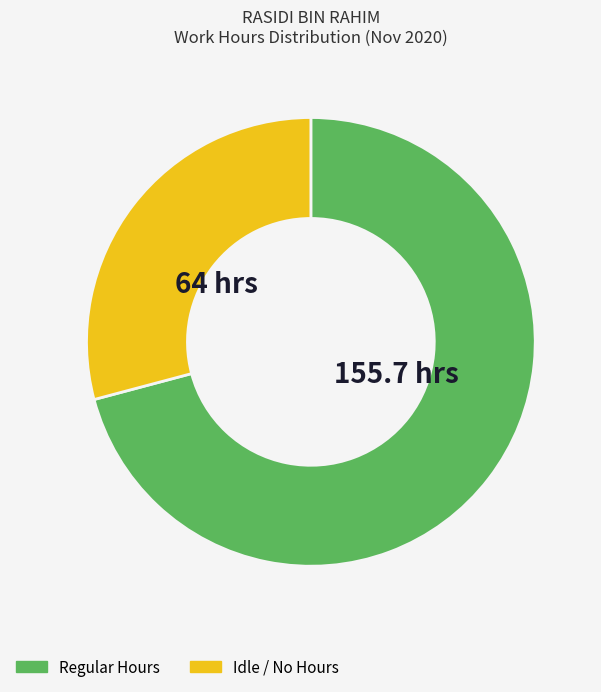

How many segments does this pie chart have?

2